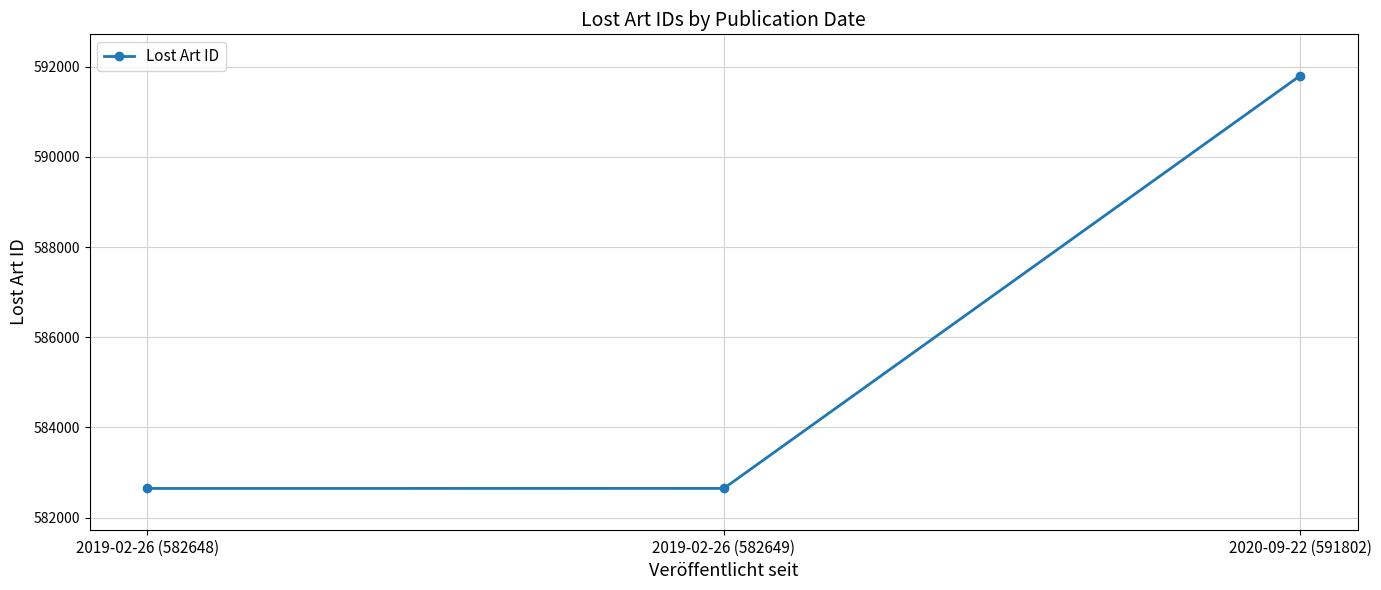

What is the change in value from 2019-02-26 (582648) to 2019-02-26 (582649)?

+1